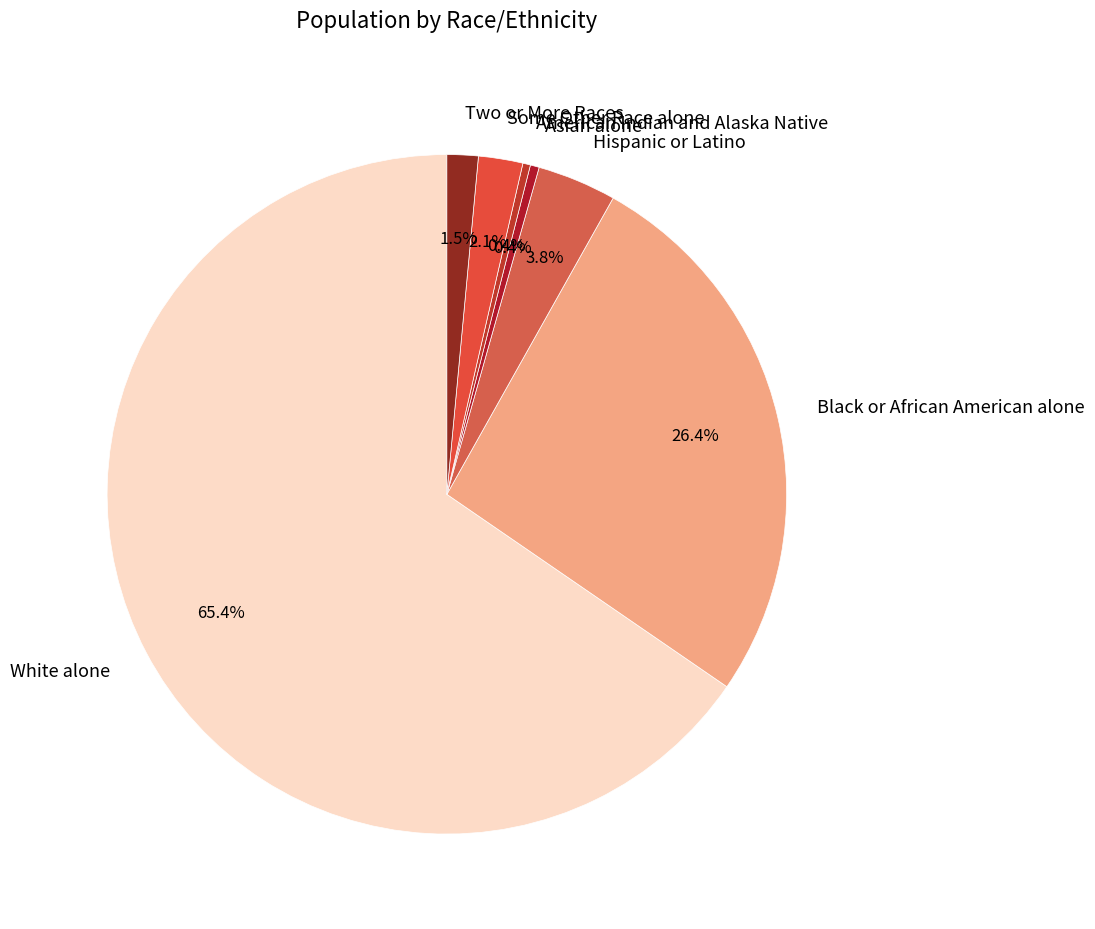

Which category accounts for the majority?

White alone